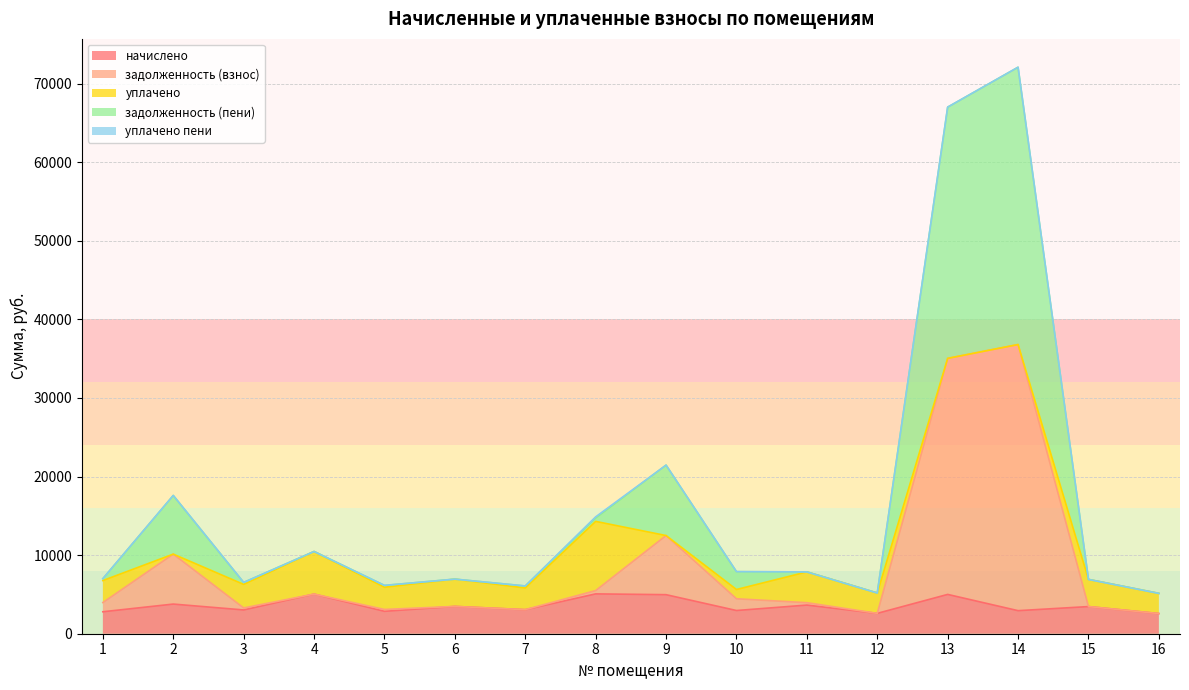

At which category does начислено reach its first local peak?

2